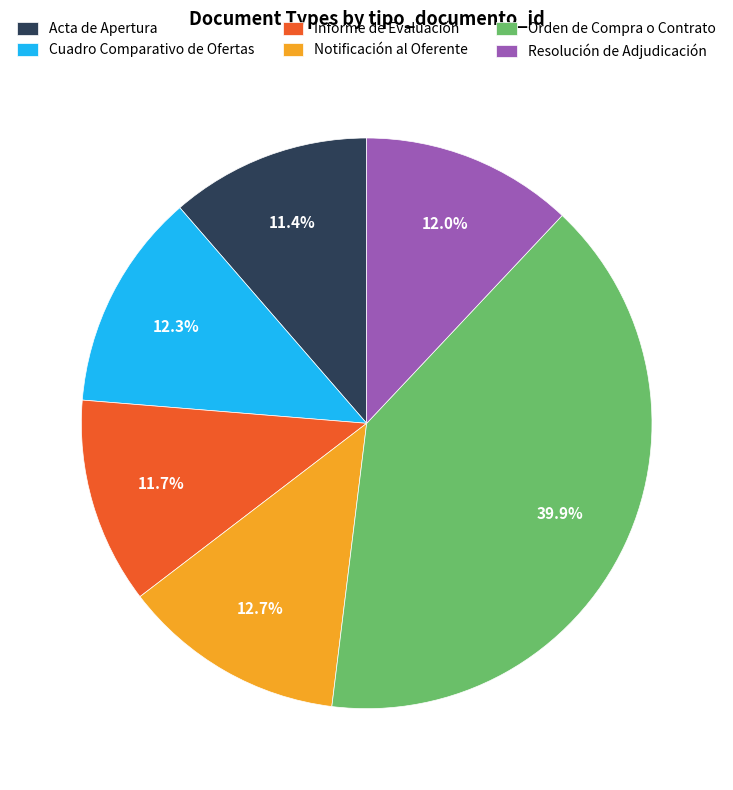

Is there any slice that represents more than half of the pie?

No